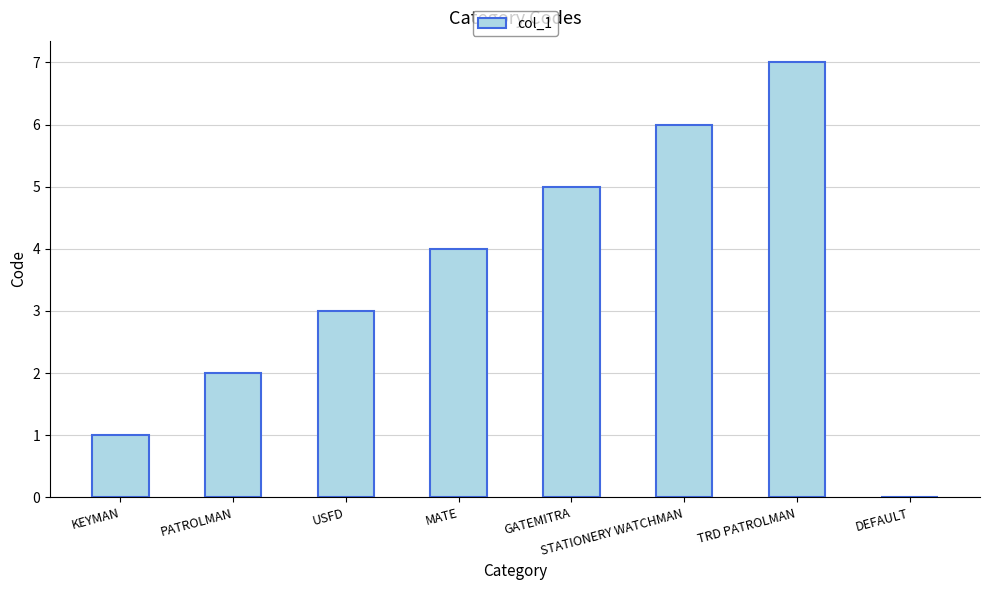

The chart shows a value of 6 at STATIONERY WATCHMAN. True or false?

True